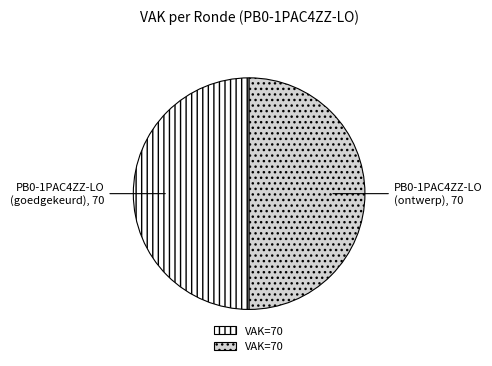

How many slices are in this pie chart?

2